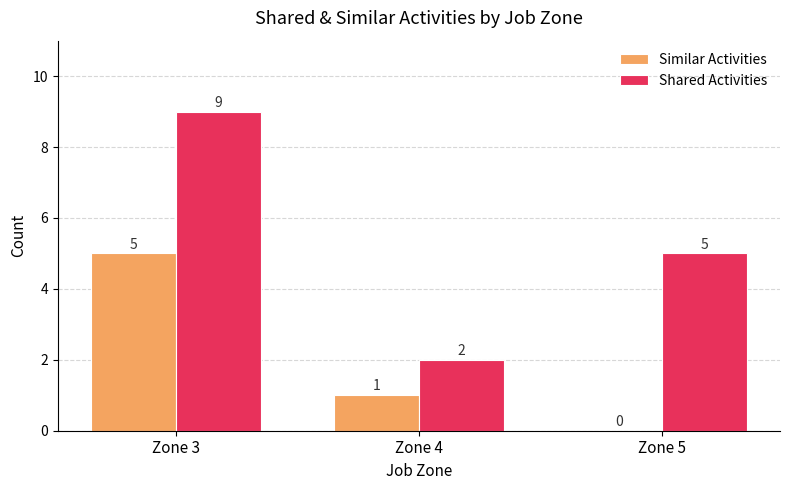

What is the difference between the Similar Activities values at Zone 4 and Zone 3?

4